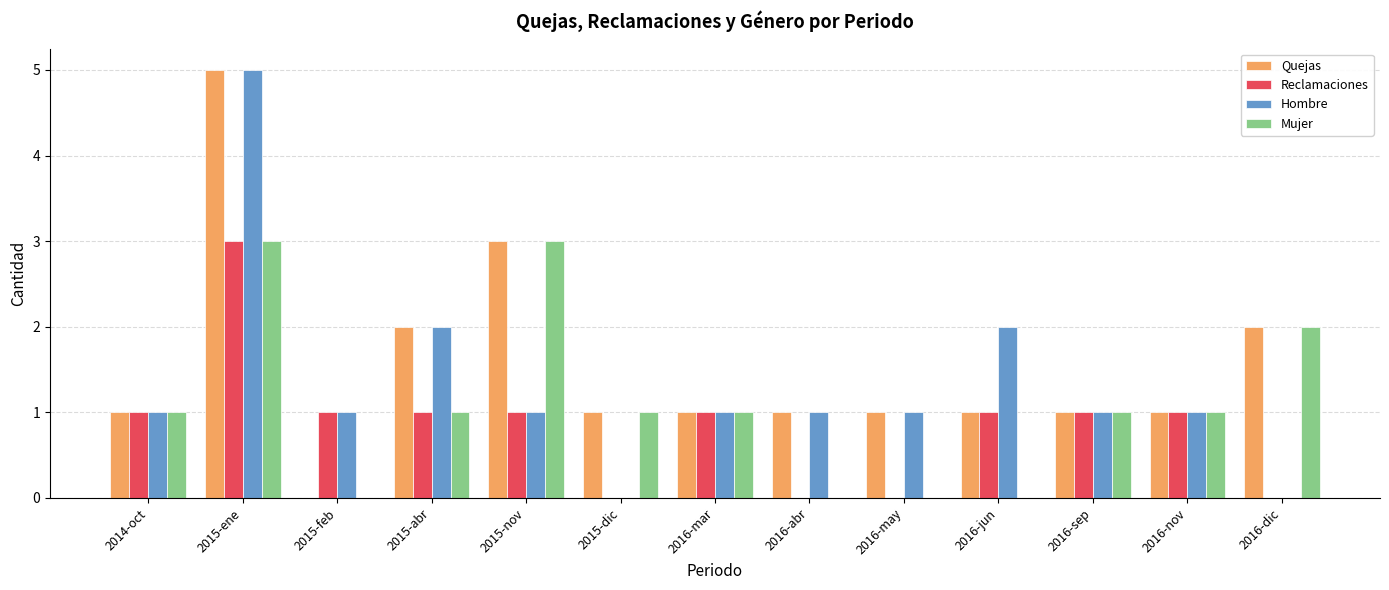

Reading right to left, what are all the values shown in this chart?

Quejas: 2	1	1	1	1	1	1	1	3	2	0	5	1
Reclamaciones: 0	1	1	1	0	0	1	0	1	1	1	3	1
Hombre: 0	1	1	2	1	1	1	0	1	2	1	5	1
Mujer: 2	1	1	0	0	0	1	1	3	1	0	3	1